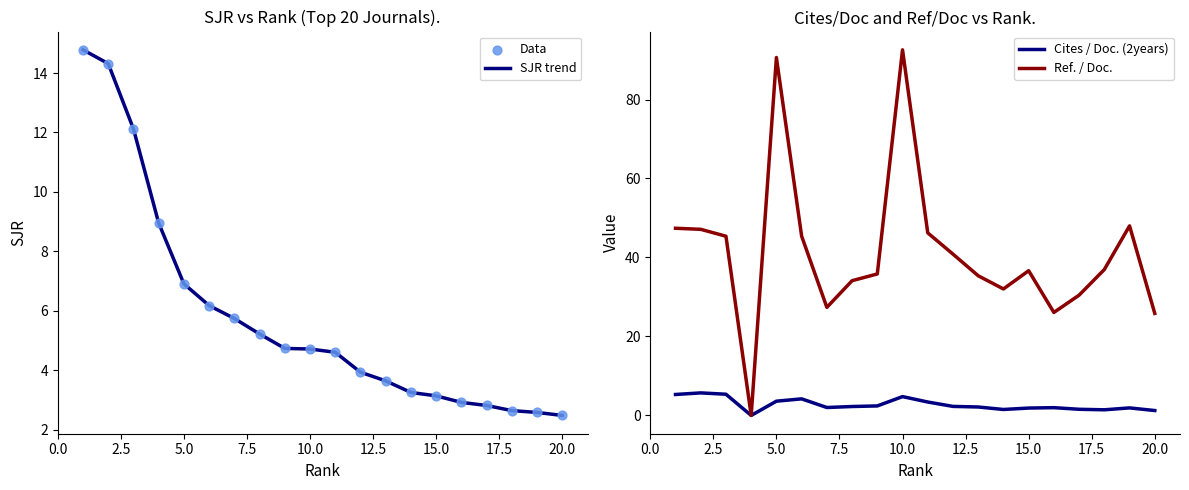

Which series reaches the maximum Y coordinate?

Ref. / Doc.